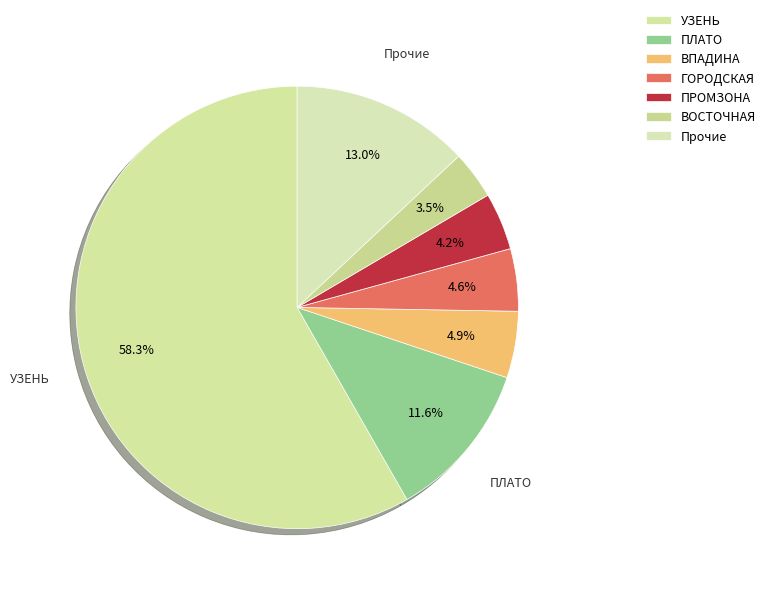

How many slices are in this pie chart?

7